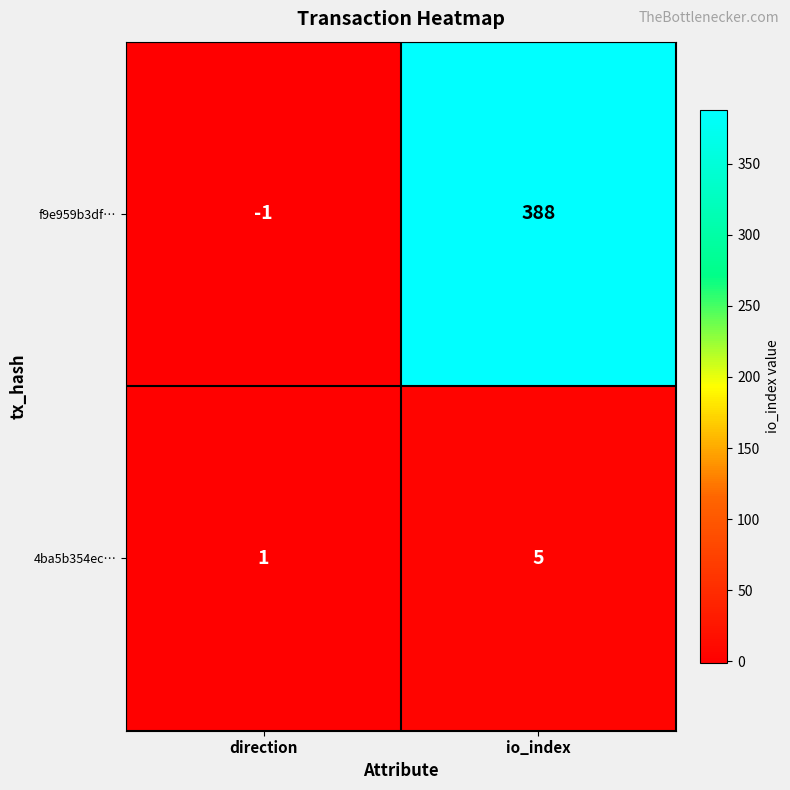

At which category is the sum across all series the highest?

io_index